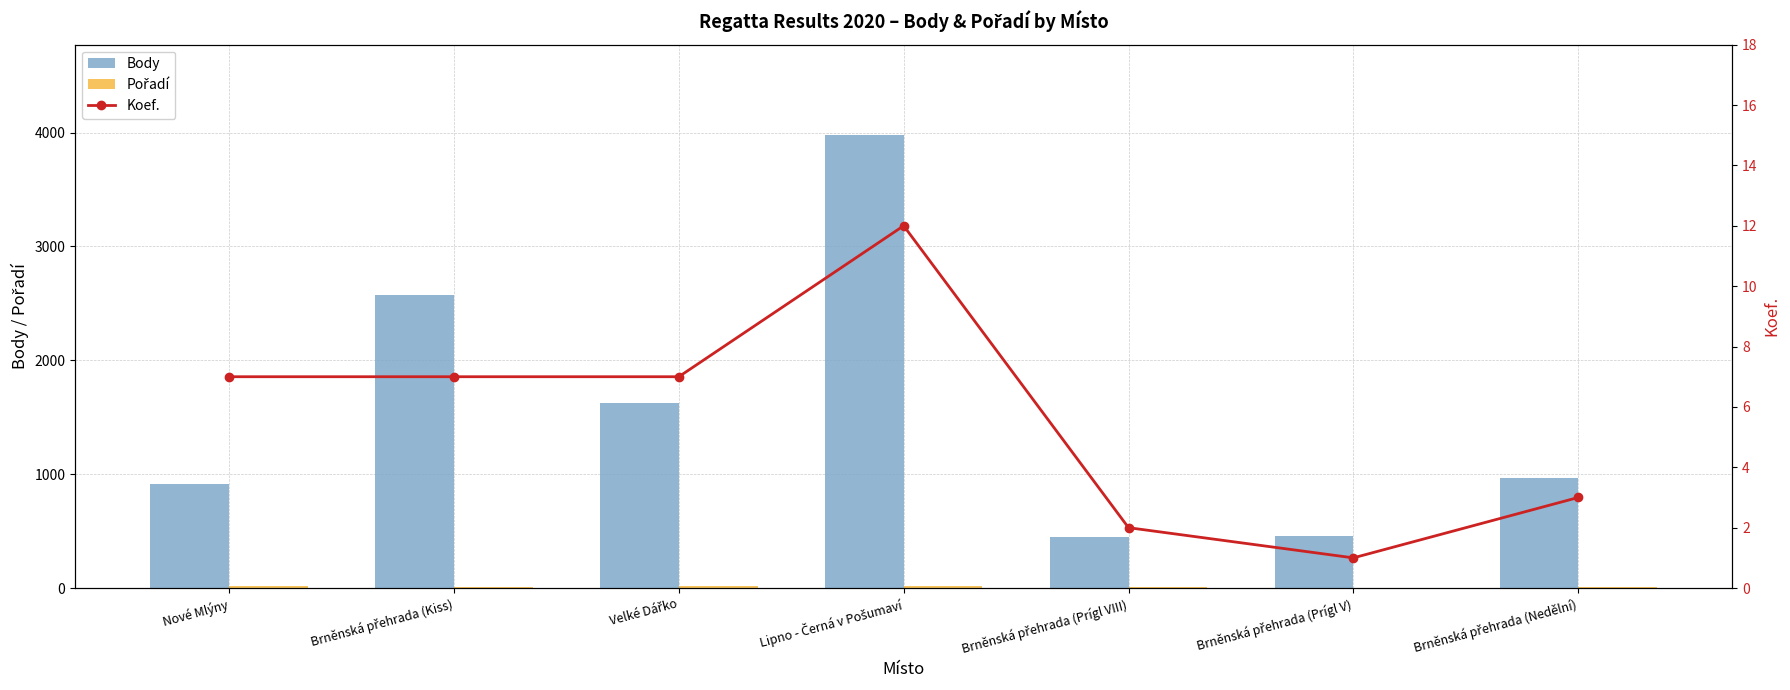

Reading left to right, what are all the values shown in this chart?

Body: Nové Mlýny=916	Brněnská přehrada (Kiss)=2571	Velké Dářko=1626	Lipno - Černá v Pošumaví=3977	Brněnská přehrada (Prígl VIII)=452	Brněnská přehrada (Prígl V)=453	Brněnská přehrada (Nedělní)=969
Pořadí: Nové Mlýny=20	Brněnská přehrada (Kiss)=13	Velké Dářko=17	Lipno - Černá v Pošumaví=20	Brněnská přehrada (Prígl VIII)=6	Brněnská přehrada (Prígl V)=4	Brněnská přehrada (Nedělní)=6
Koef.: Nové Mlýny=7	Brněnská přehrada (Kiss)=7	Velké Dářko=7	Lipno - Černá v Pošumaví=12	Brněnská přehrada (Prígl VIII)=2	Brněnská přehrada (Prígl V)=1	Brněnská přehrada (Nedělní)=3